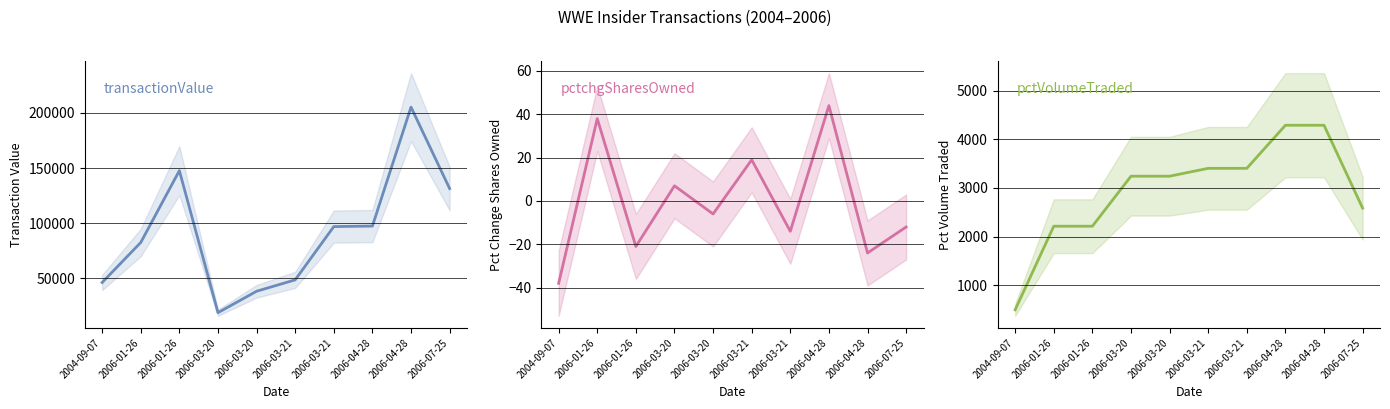

Which series has the largest range (max minus min)?

transactionValue